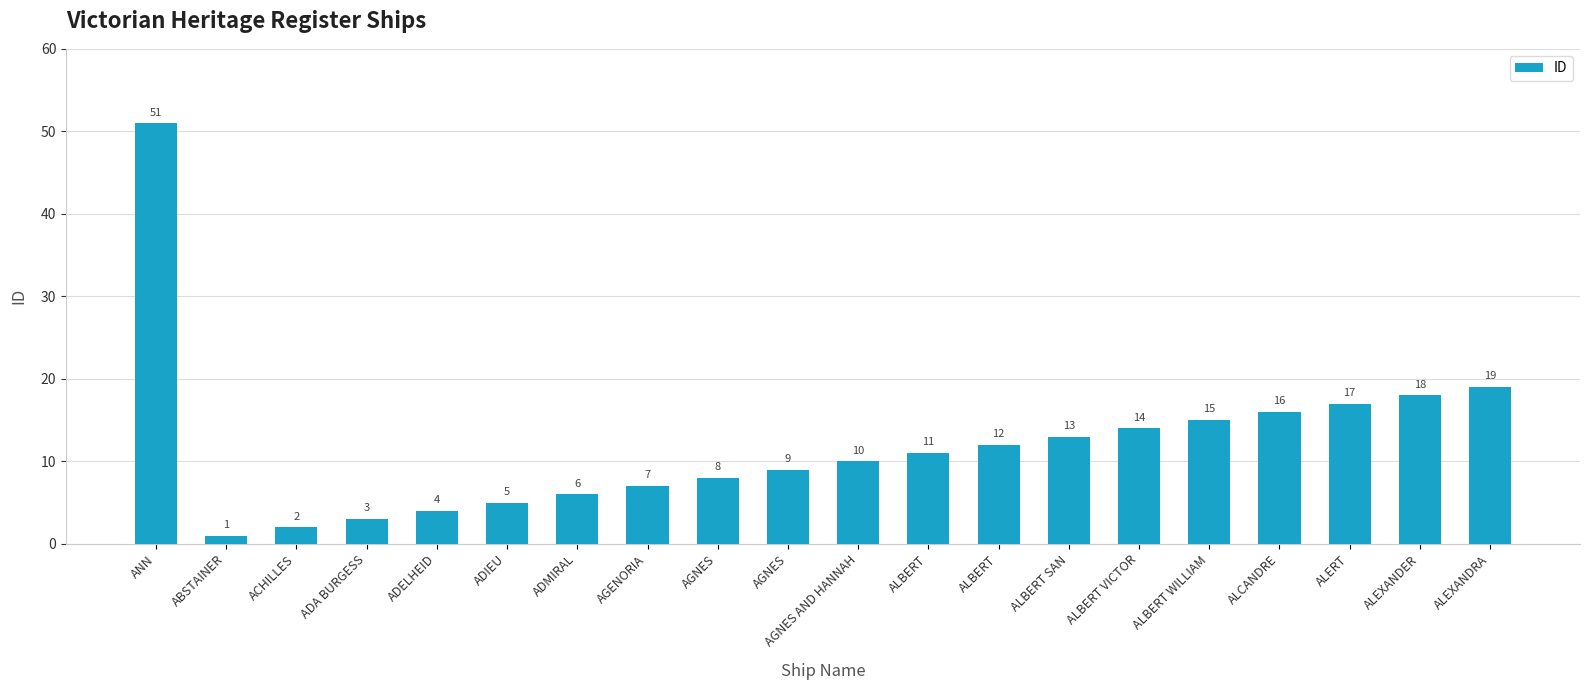

What is the label of the 3rd bar from the right?

ALERT